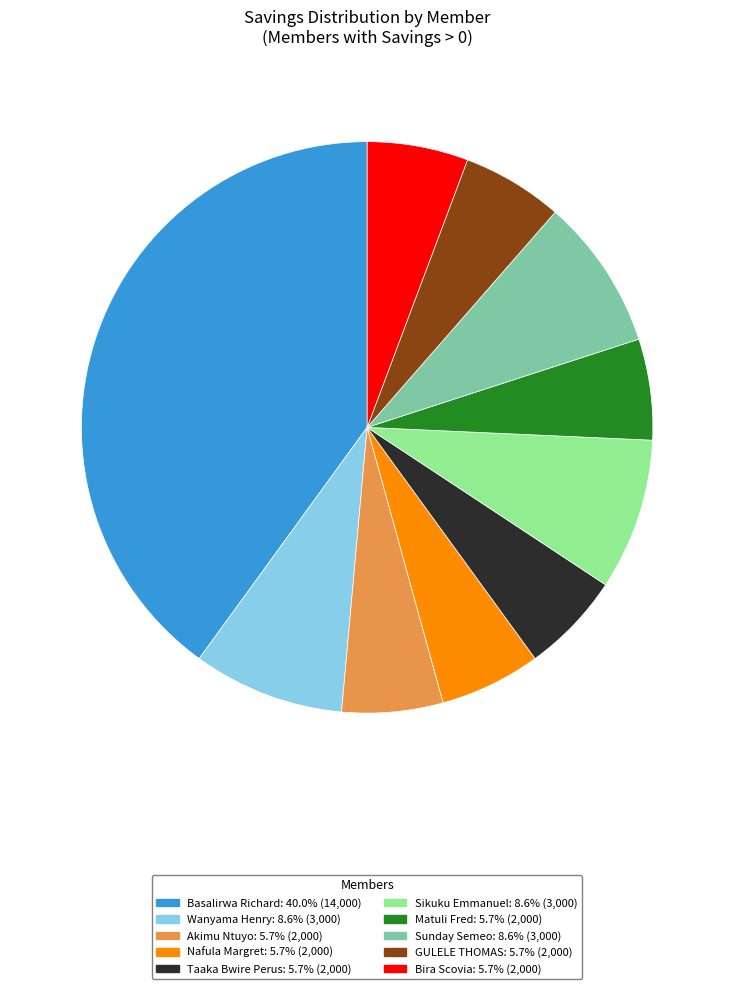

What is the largest slice in the pie chart?

Basalirwa Richard